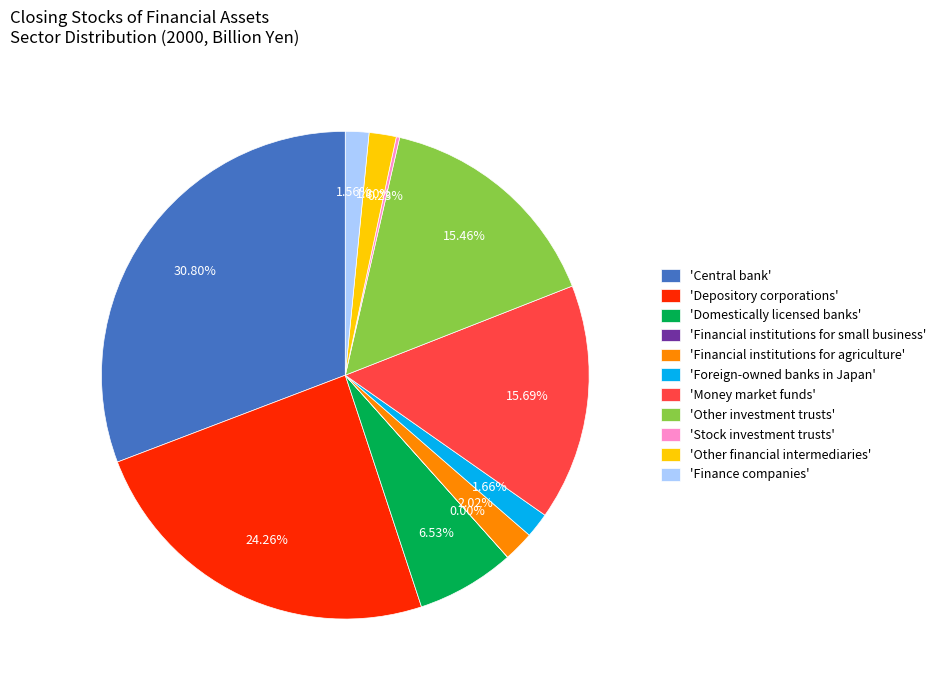

Is there any slice that represents more than half of the pie?

No